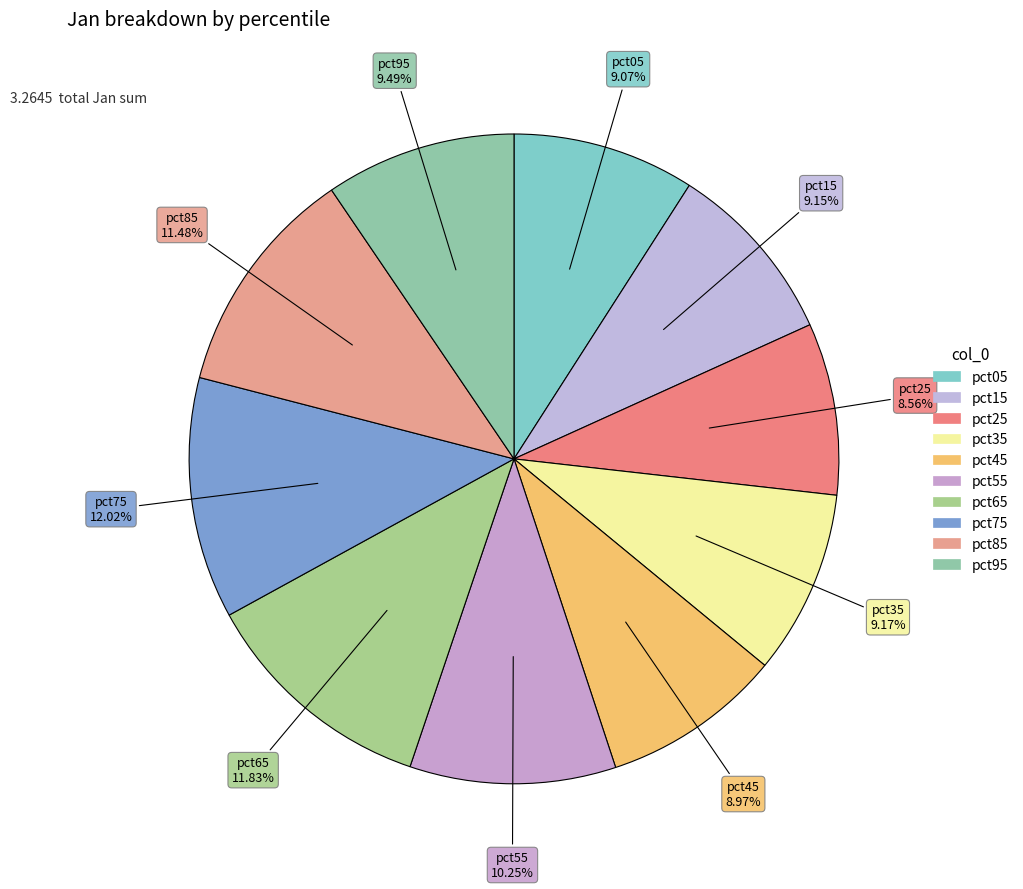

To the nearest percent, what is the average slice percentage?

10%